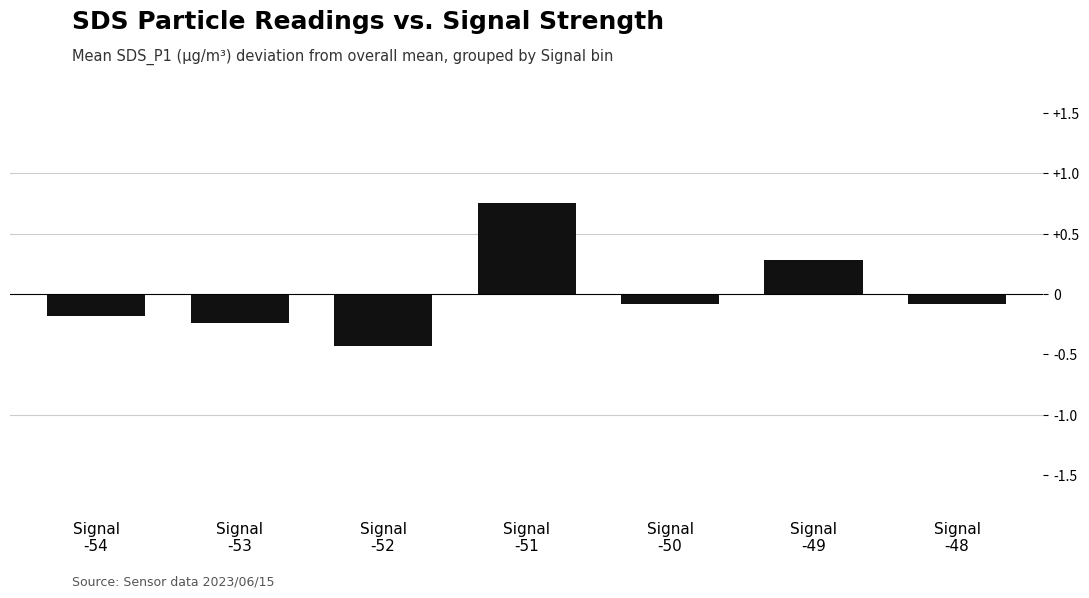

Which category has the lowest value across all series?

Signal
-52